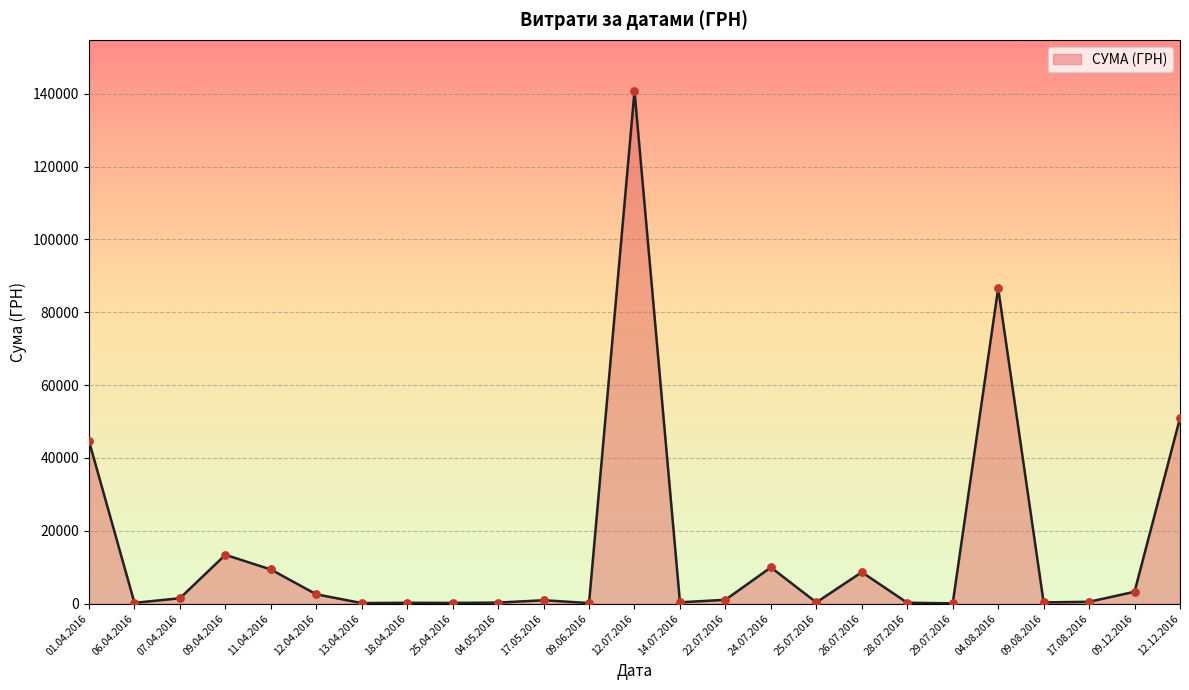

What is the ratio of the value at 07.04.2016 to the value at 18.04.2016?

5.9